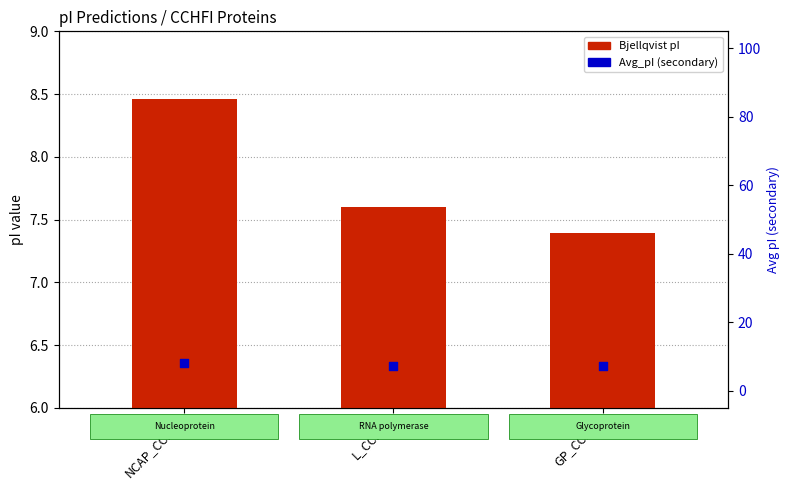

Which series reaches the minimum Y coordinate?

Bjellqvist pI